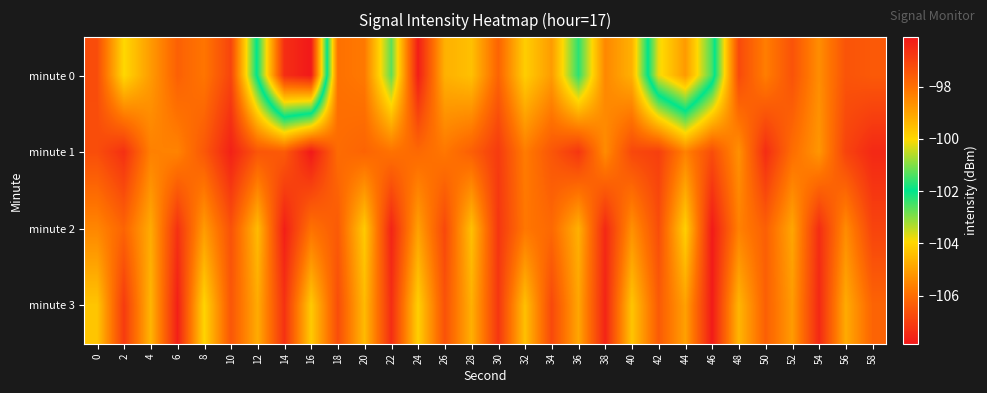

Reading right to left, list all the values displayed in this chart.

minute 0: 58=-106.4	56=-106.6	54=-105.4	52=-106.6	50=-105.7	48=-106.8	46=-101.5	44=-98.8	42=-100.2	40=-104.7	38=-105.5	36=-102.3	34=-105.1	32=-104.1	30=-106.2	28=-104.4	26=-104.7	24=-107.7	22=-102.7	20=-105.8	18=-105.9	16=-96.1	14=-96.6	12=-101.8	10=-106.9	8=-105.8	6=-106.3	4=-105.1	2=-103.9	0=-106.7
minute 1: 58=-107.5	56=-106.9	54=-105.2	52=-106.0	50=-107.4	48=-105.3	46=-106.7	44=-105.6	42=-107.0	40=-106.8	38=-105.4	36=-107.2	34=-106.5	32=-105.7	30=-107.1	28=-106.3	26=-105.8	24=-106.1	22=-105.9	20=-106.2	18=-106.0	16=-107.8	14=-106.4	12=-106.5	10=-107.7	8=-106.5	6=-105.6	4=-105.6	2=-107.3	0=-106.7
minute 2: 58=-106.9	56=-105.4	54=-107.4	52=-104.9	50=-106.3	48=-105.6	46=-107.8	44=-104.1	42=-106.7	40=-105.3	38=-107.5	36=-104.7	34=-106.1	32=-105.8	30=-107.2	28=-104.4	26=-106.8	24=-105.0	22=-107.6	20=-104.2	18=-106.4	16=-105.9	14=-107.7	12=-104.5	10=-106.6	8=-105.1	6=-107.3	4=-104.8	2=-106.2	0=-105.5
minute 3: 58=-106.2	56=-104.8	54=-107.5	52=-105.1	50=-106.3	48=-104.6	46=-107.8	44=-105.0	42=-106.4	40=-104.3	38=-107.6	36=-104.9	34=-106.8	32=-104.4	30=-107.2	28=-104.7	26=-106.6	24=-104.1	22=-107.4	20=-104.5	18=-106.7	16=-104.2	14=-107.3	12=-104.8	10=-106.5	8=-104.0	6=-107.7	4=-104.6	2=-107.1	0=-104.3